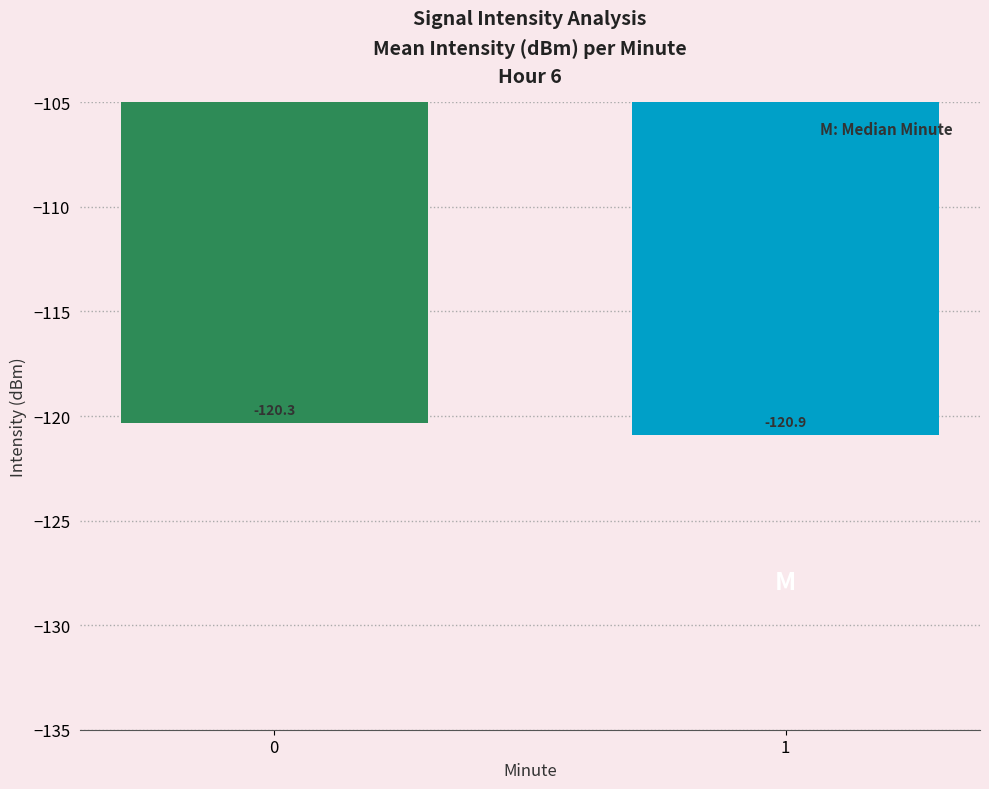

Rank the categories by value from lowest to highest.

1, 0